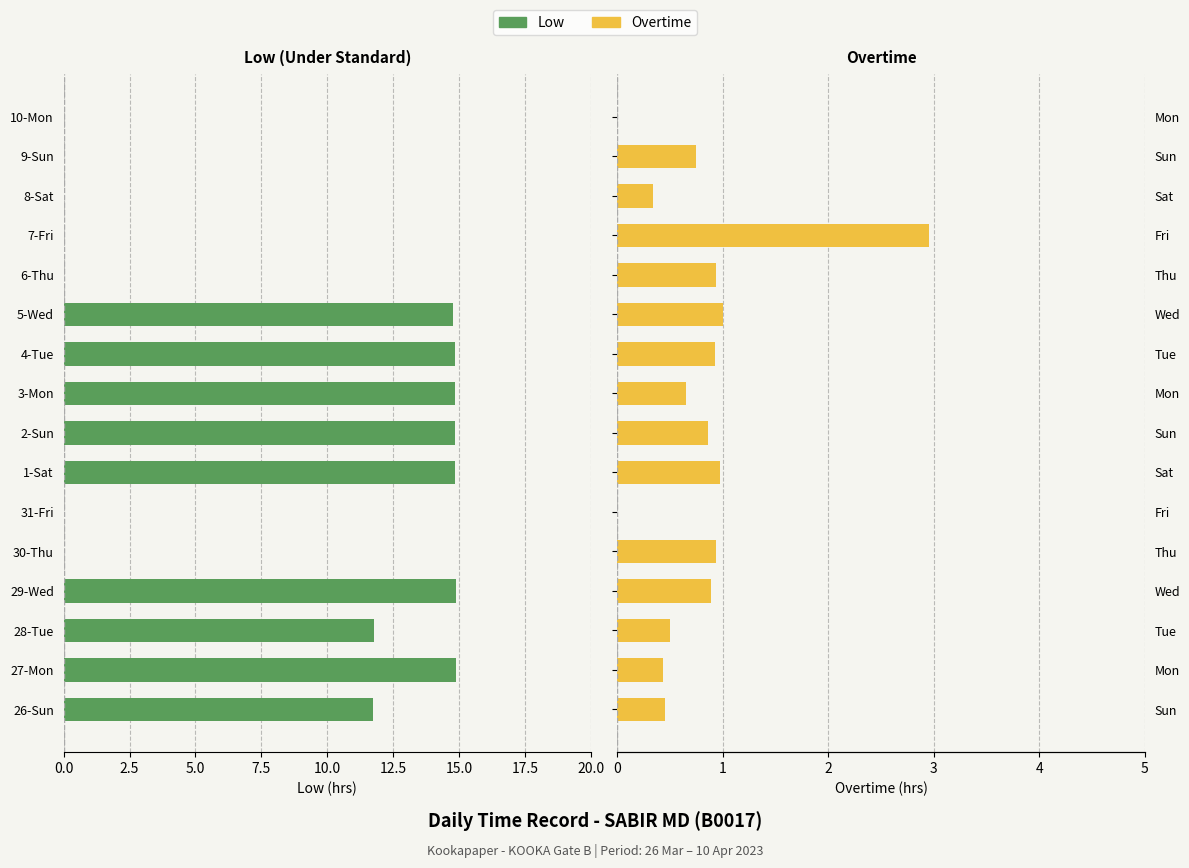

What value does the Overtime series have at 7-Fri?

3.0